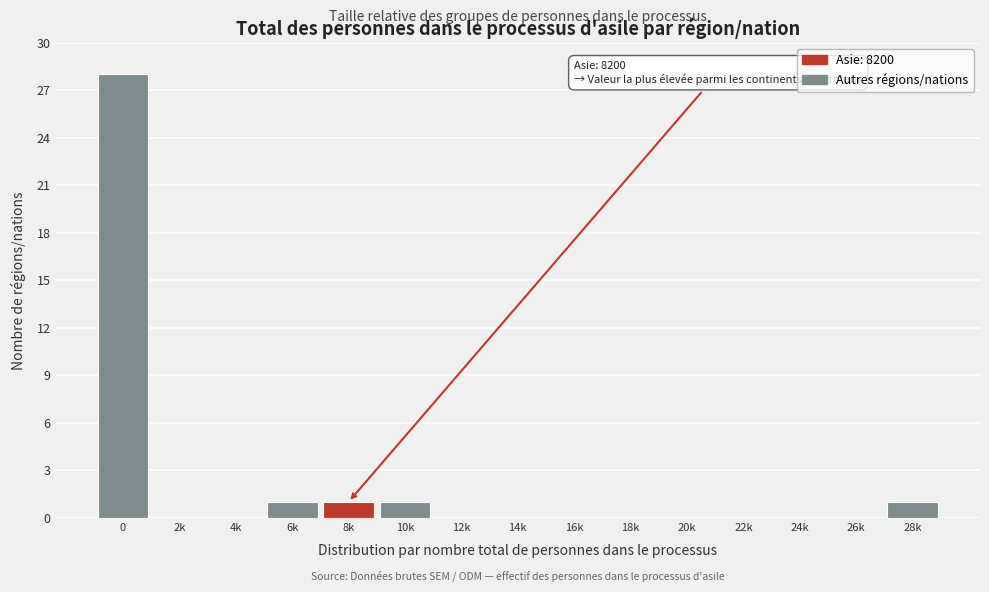

Reading left to right, extract all data points from this chart.

0=28	2k=0	4k=0	6k=1	8k=1	10k=1	12k=0	14k=0	16k=0	18k=0	20k=0	22k=0	24k=0	26k=0	28k=1